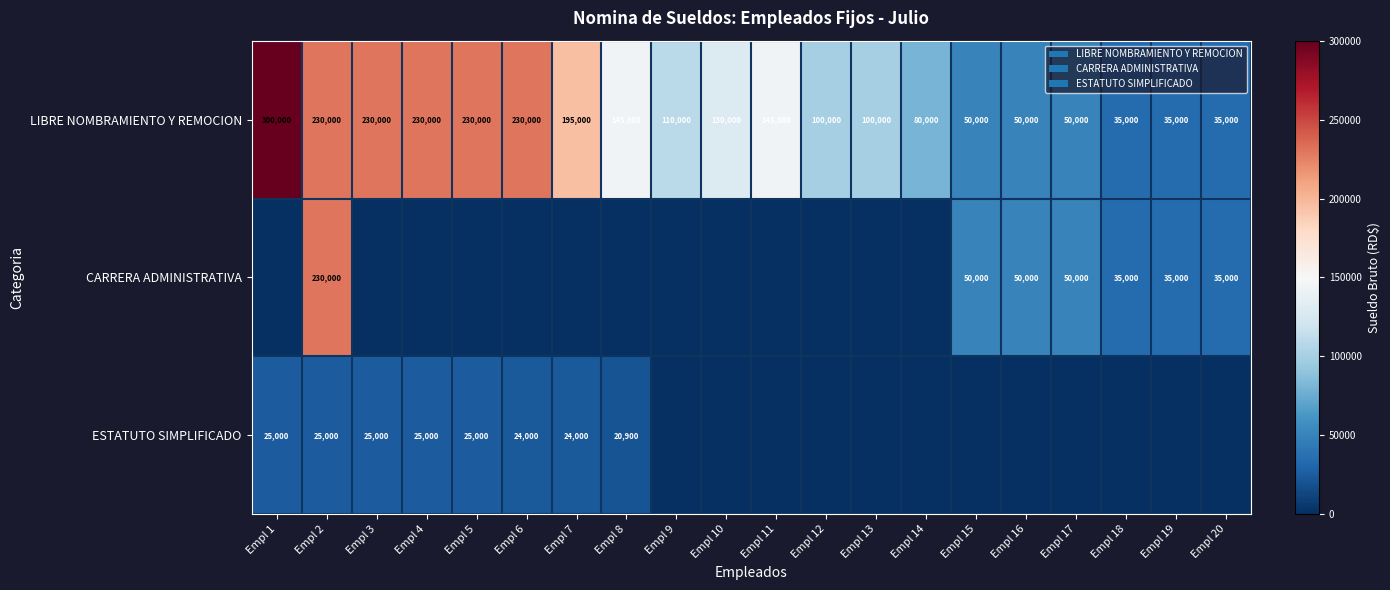

What is the approximate value of LIBRE NOMBRAMIENTO Y REMOCION at Empl 12, to the nearest 100?

100000